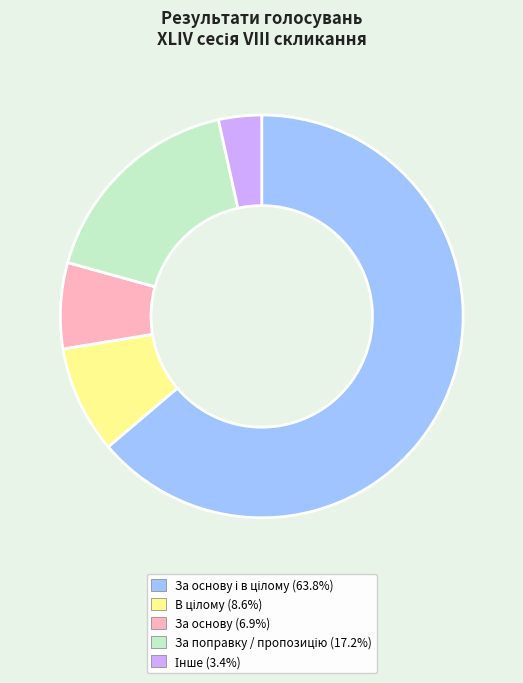

Is there any slice that represents more than half of the pie?

Yes